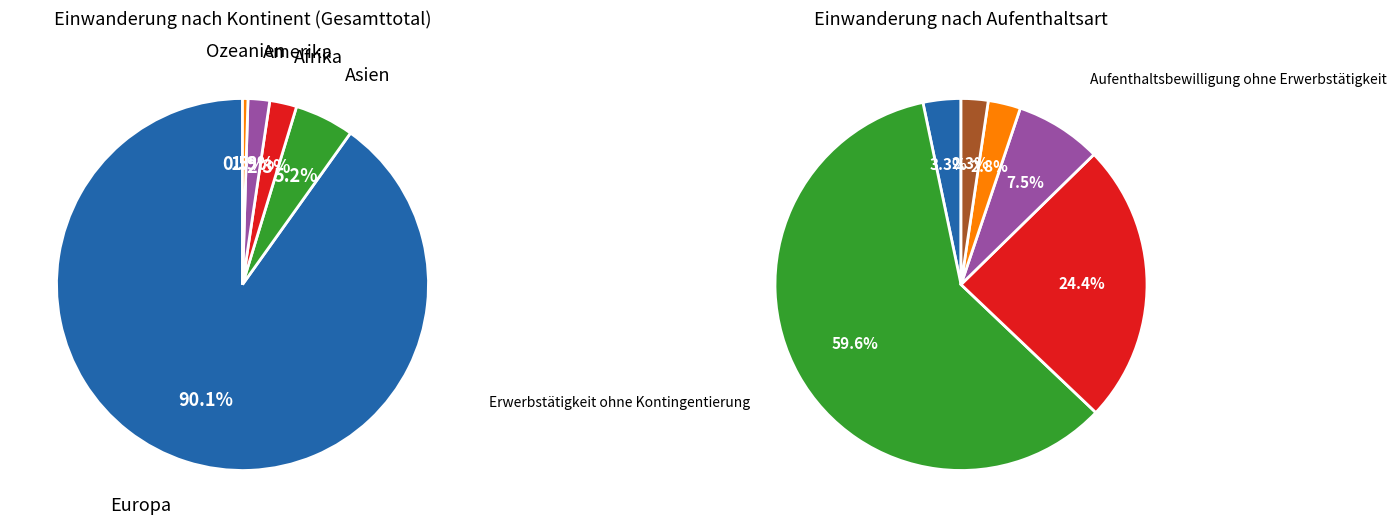

Which category has the smallest portion of the pie?

Ozeanien